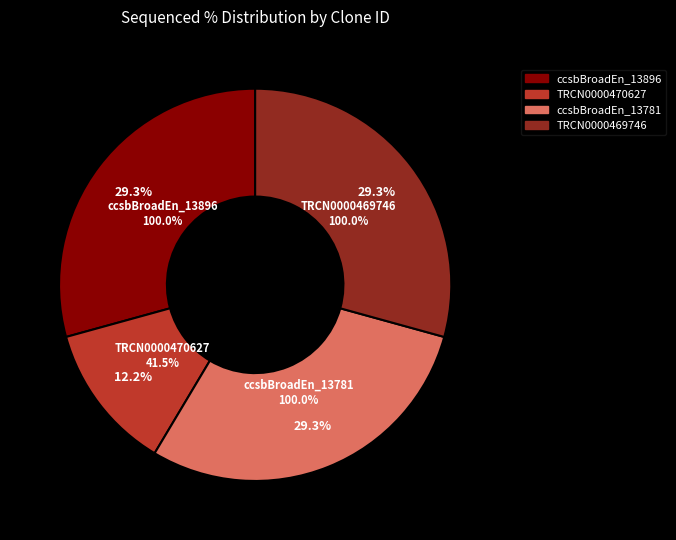

Does ccsbBroadEn_13781 represent more than half of the total?

No